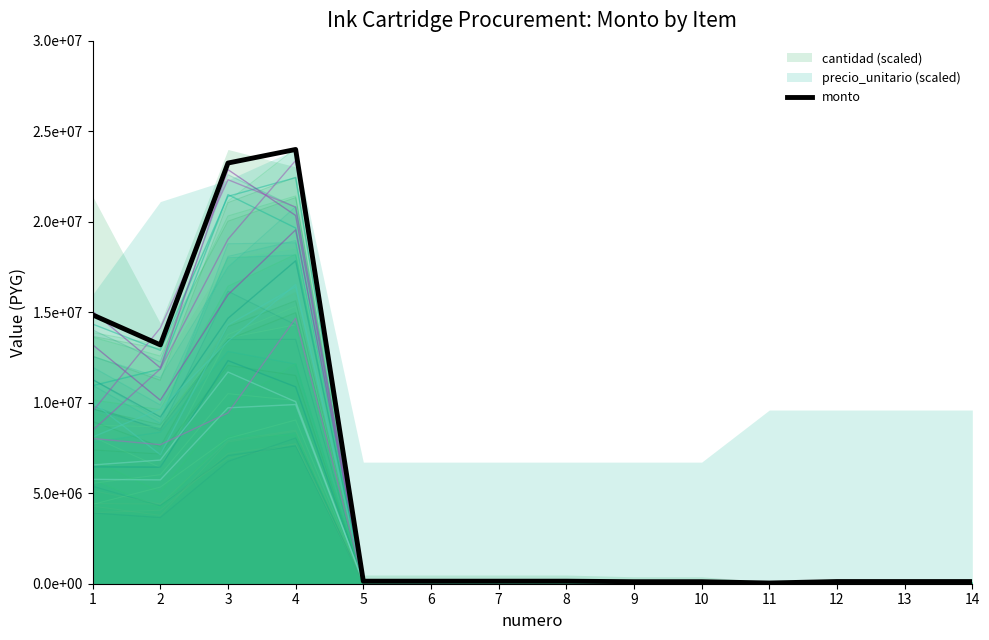

Where does the data first go above 140000?

1